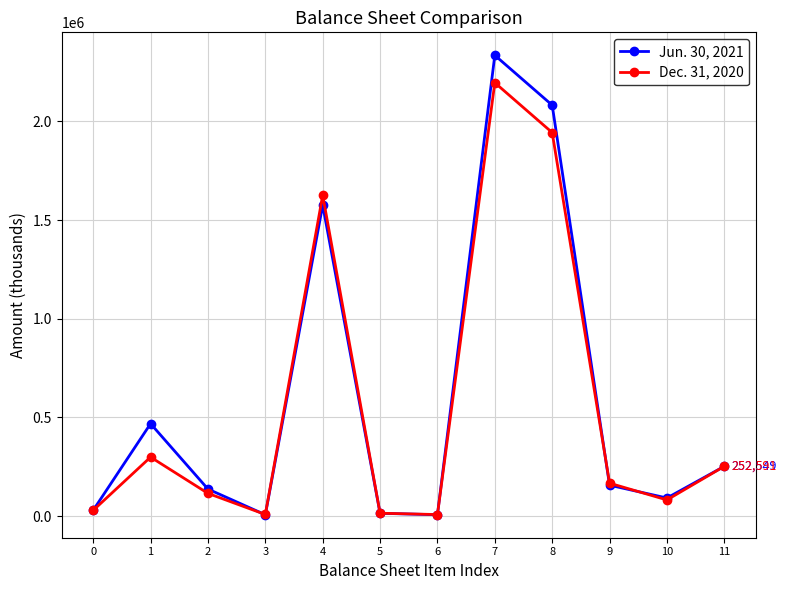

Between 1 and 8, which series saw the biggest shift?

Dec. 31, 2020